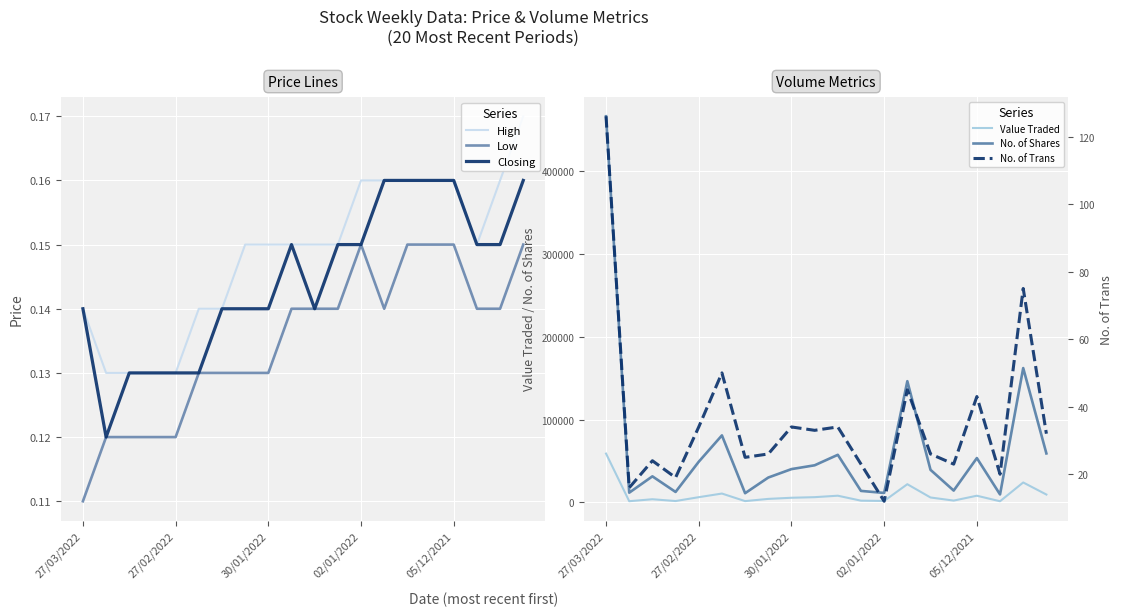

Reading left to right, extract all data points from this chart.

High: 0.1	0.1	0.1	0.1	0.1	0.1	0.1	0.1	0.1	0.1	0.1	0.1	0.2	0.2	0.2	0.2	0.2	0.1	0.2	0.2
Low: 0.1	0.1	0.1	0.1	0.1	0.1	0.1	0.1	0.1	0.1	0.1	0.1	0.1	0.1	0.1	0.1	0.1	0.1	0.1	0.1
Closing: 0.1	0.1	0.1	0.1	0.1	0.1	0.1	0.1	0.1	0.1	0.1	0.1	0.1	0.2	0.2	0.2	0.2	0.1	0.1	0.2
Value Traded: 58962.0	1413.0	3779.0	1613.0	6267.0	10663.0	1528.0	4197.0	5568.0	6288.0	8052.0	2055.0	1711.0	21959.0	5904.0	2151.0	8033.0	1352.0	24053.0	9466.0
No. of Shares: 466792.0	11701.0	31451.0	12598.0	49115.0	80977.0	11078.0	30011.0	40209.0	44817.0	57493.0	13857.0	11400.0	146494.0	39344.0	14269.0	53549.0	9580.0	162359.0	59173.0
No. of Trans: 126.0	16.0	24.0	19.0	34.0	50.0	25.0	26.0	34.0	33.0	34.0	23.0	12.0	45.0	26.0	23.0	43.0	20.0	75.0	32.0